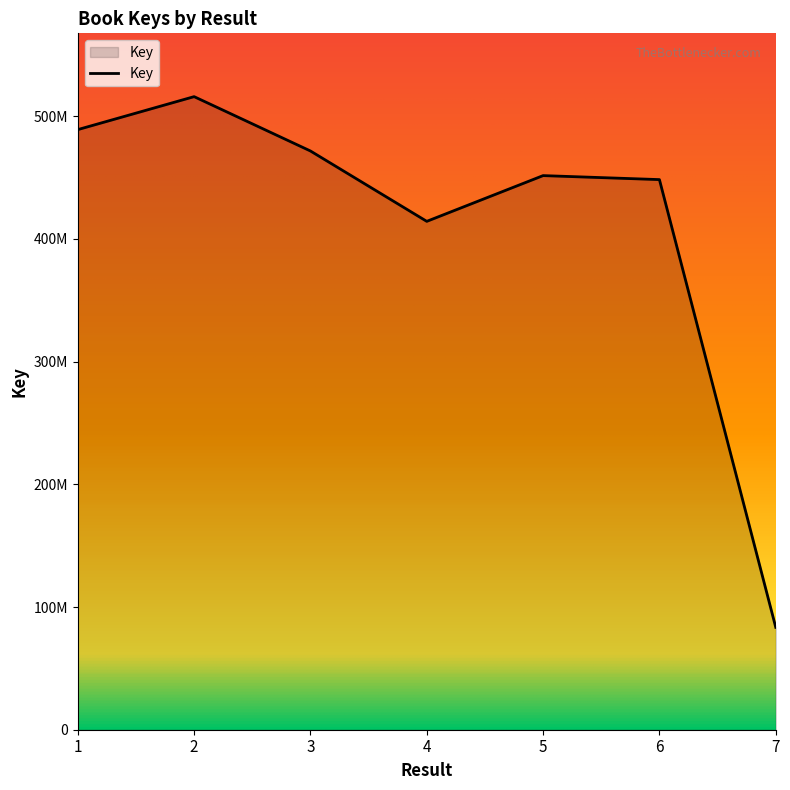

What is the smallest value displayed?

83430962